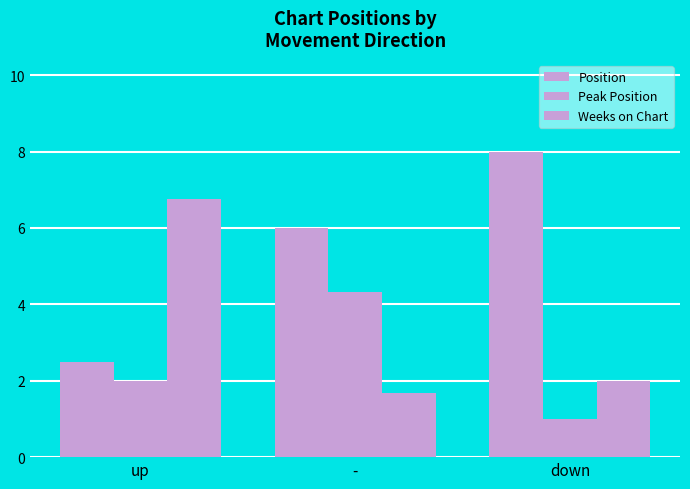

At which category is the sum across all series the highest?

-